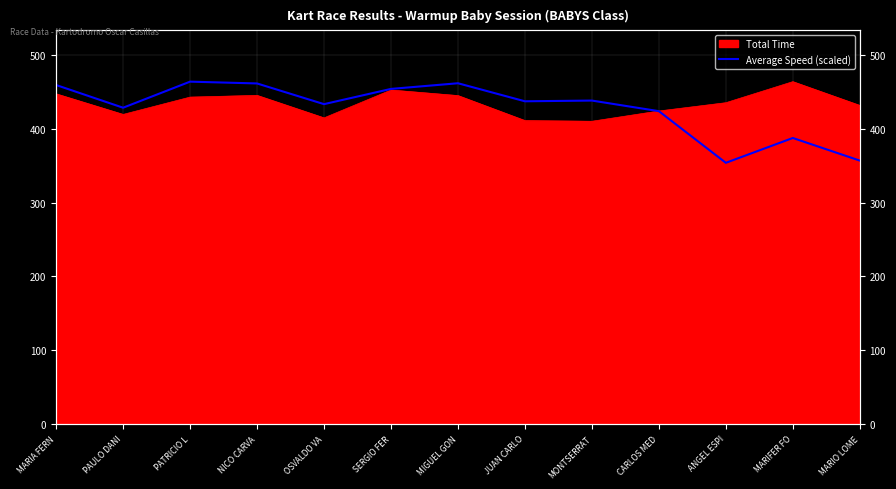

What position from the left is MONTSERRAT?

9